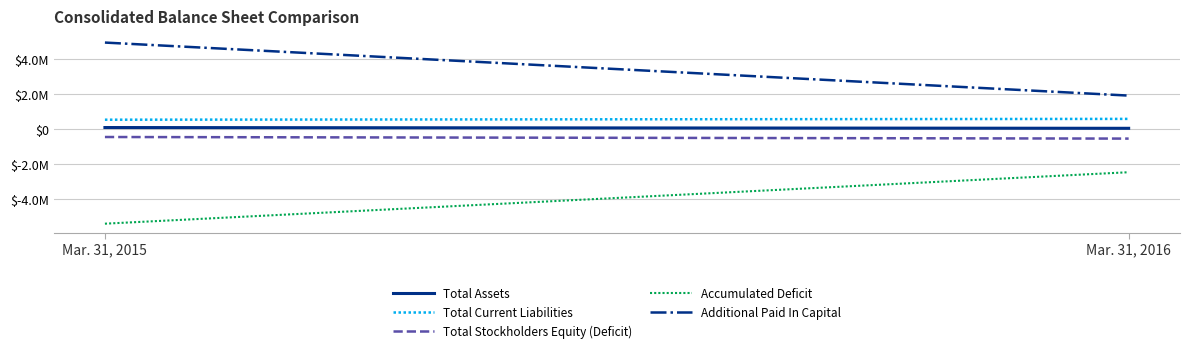

At which category is the sum across all series the highest?

Mar. 31, 2015